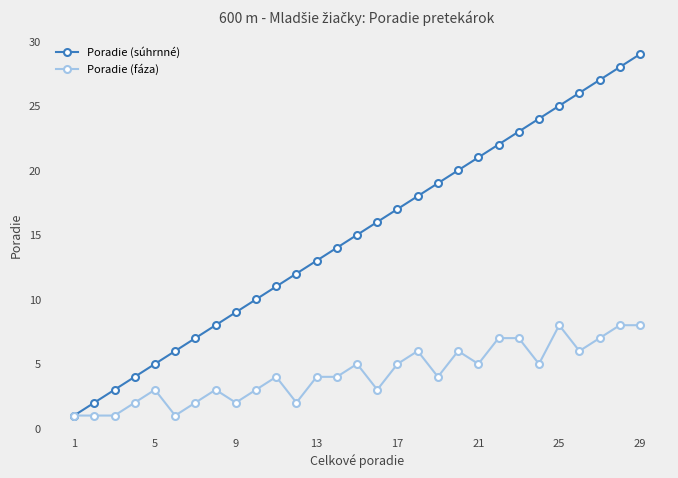

What are all the series names shown in the legend?

Poradie (súhrnné), Poradie (fáza)